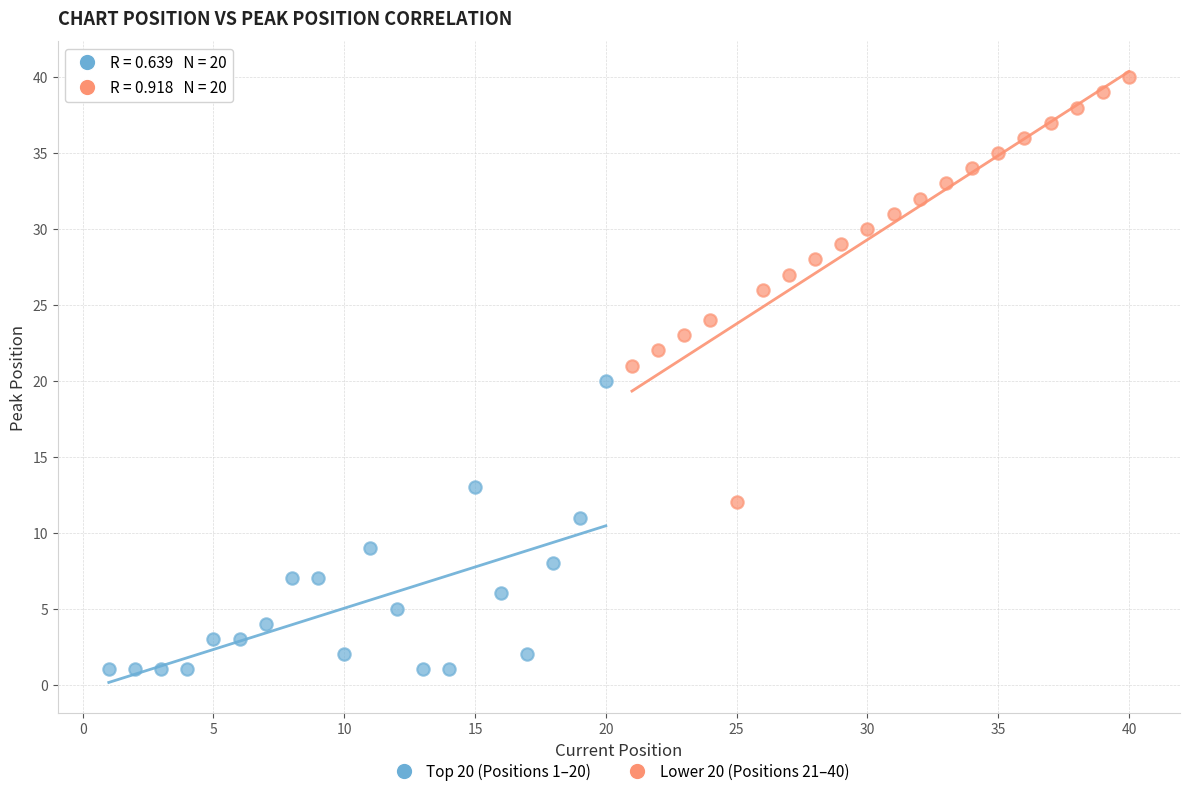

Which series reaches the maximum Y coordinate?

Lower 20 (Positions 21–40)